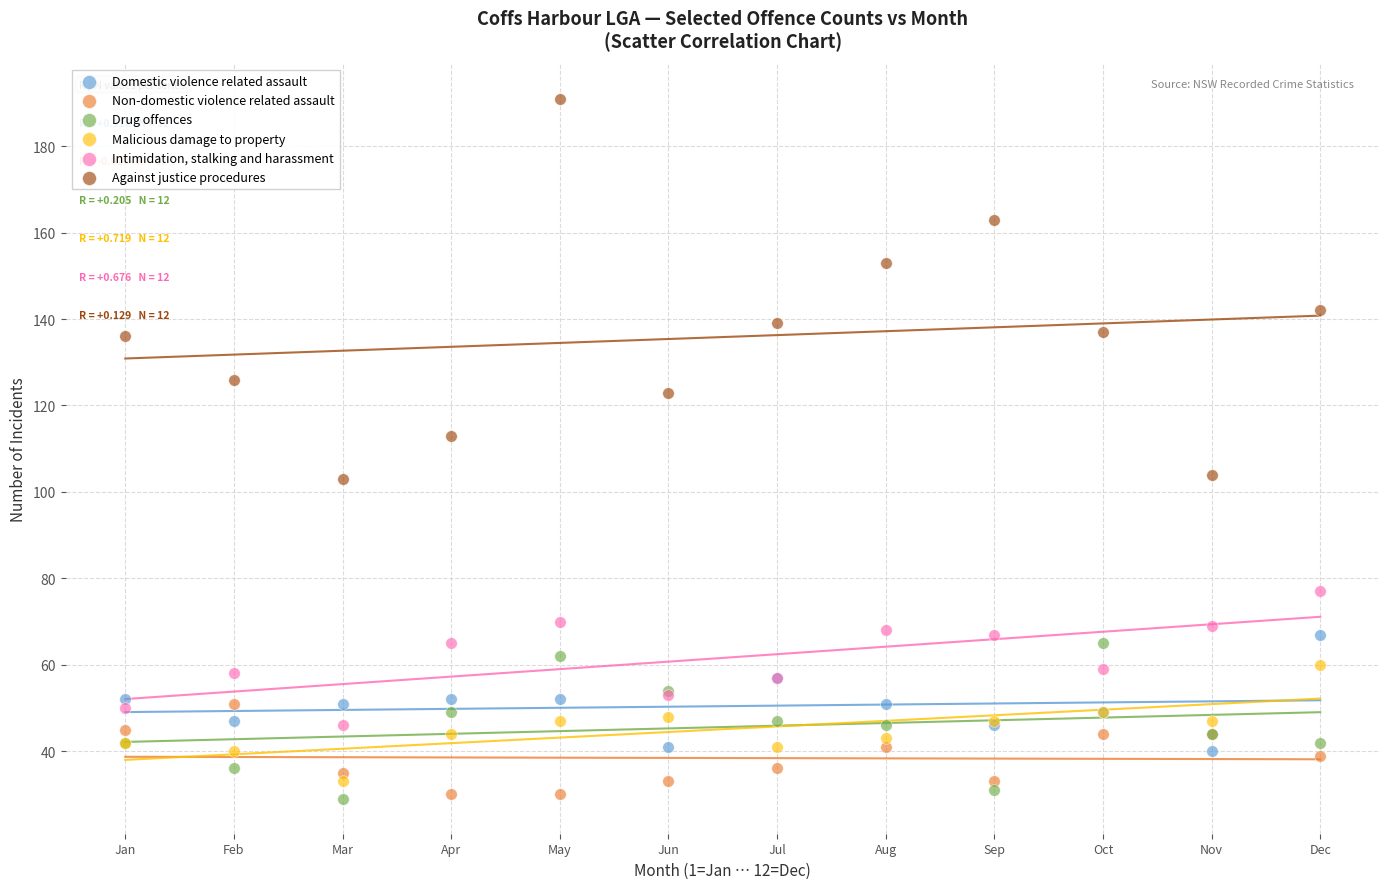

Which series has the widest spread of Y values?

Against justice procedures